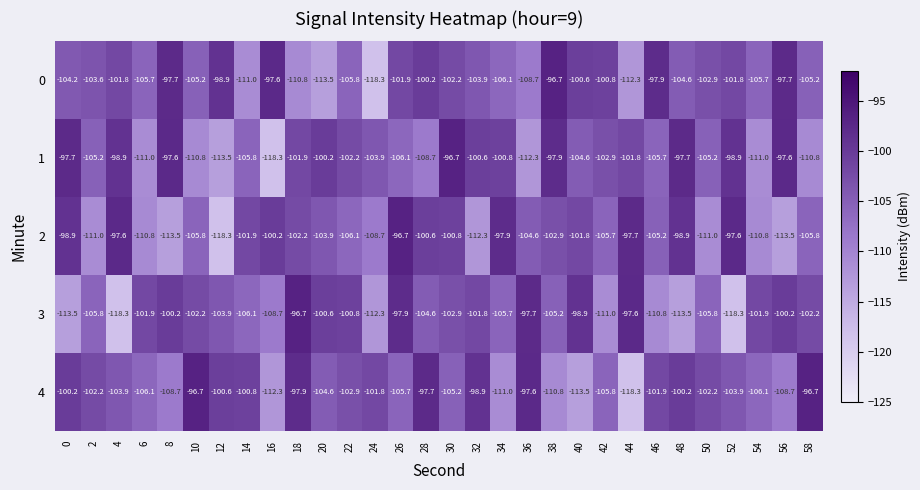

The 2 series shows -105.8 at 10. True or false?

True